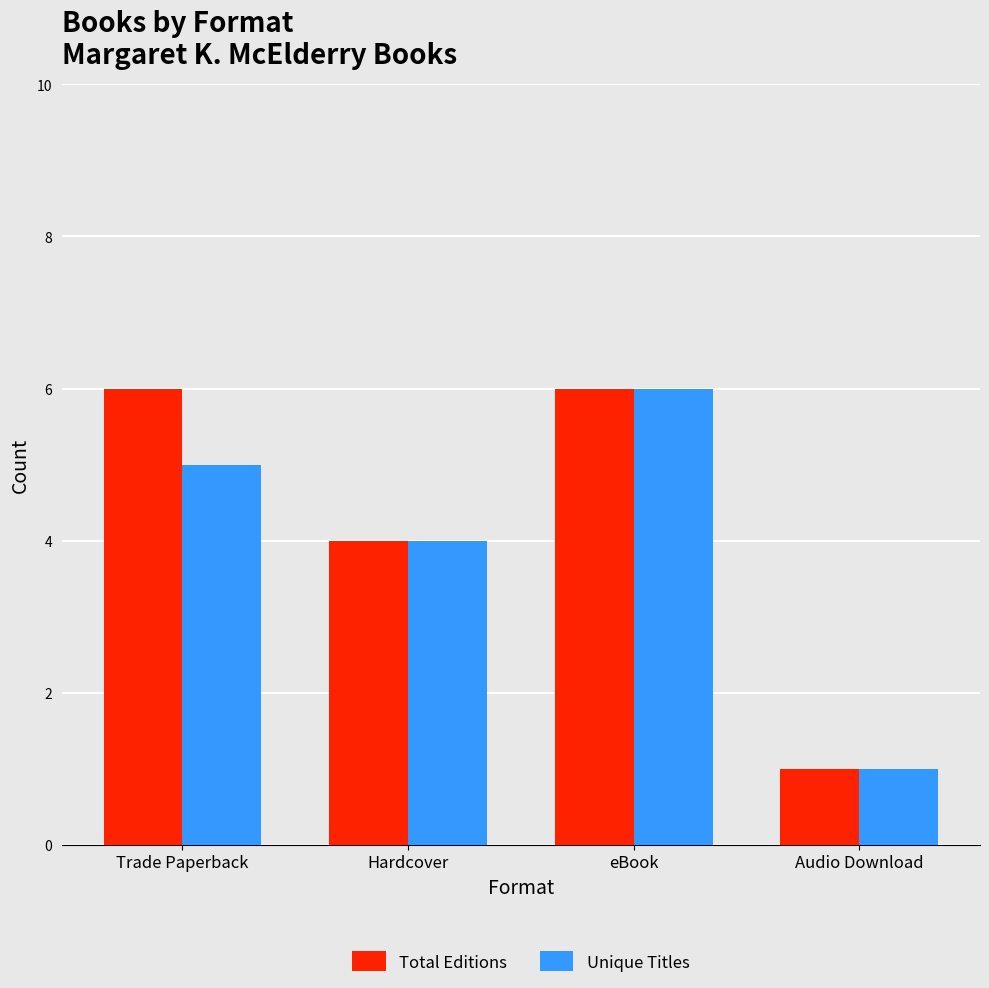

What position from the right is Hardcover?

3